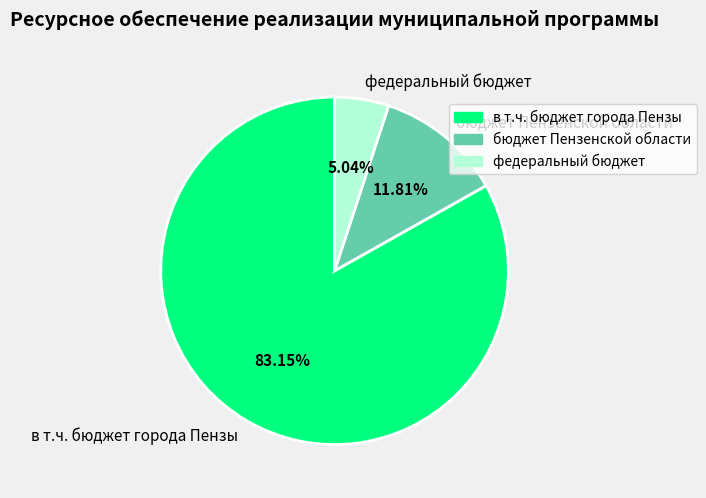

True or false: в т.ч. бюджет города Пензы accounts for 95% of the total.

False